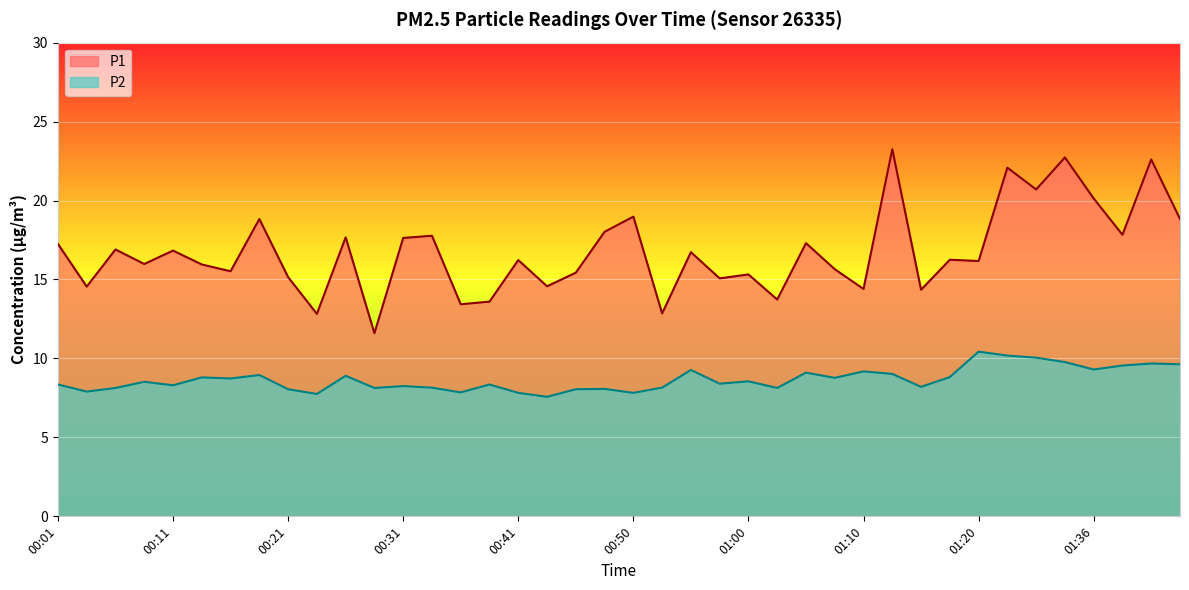

Reading left to right, transcribe all the data shown in this chart.

P1: 17.2	14.6	16.9	16.0	16.8	15.9	15.5	18.8	15.2	12.8	17.7	11.6	17.6	17.8	13.4	13.6	16.2	14.6	15.4	18.0	19.0	12.8	16.7	15.1	15.3	13.7	17.3	15.7	14.4	23.2	14.3	16.2	16.2	22.1	20.7	22.7	20.1	17.8	22.6	18.8
P2: 8.3	7.9	8.1	8.5	8.3	8.8	8.7	8.9	8.1	7.8	8.9	8.1	8.2	8.2	7.8	8.3	7.8	7.6	8.1	8.1	7.8	8.2	9.3	8.4	8.6	8.1	9.1	8.8	9.2	9.0	8.2	8.8	10.4	10.2	10.1	9.8	9.3	9.6	9.7	9.6